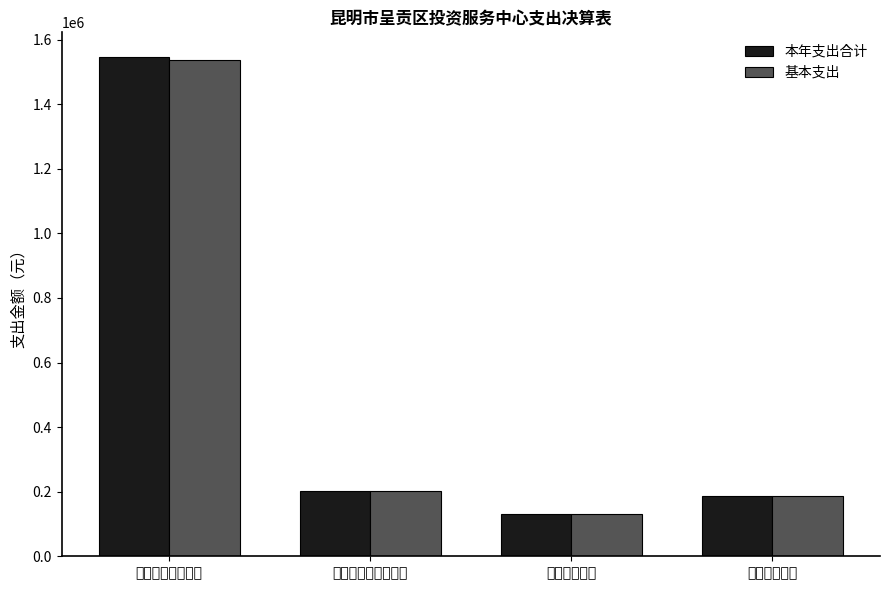

What is the sum of the 基本支出 values at 住房保障支出 and 一般公共服务支出?

1723740.5